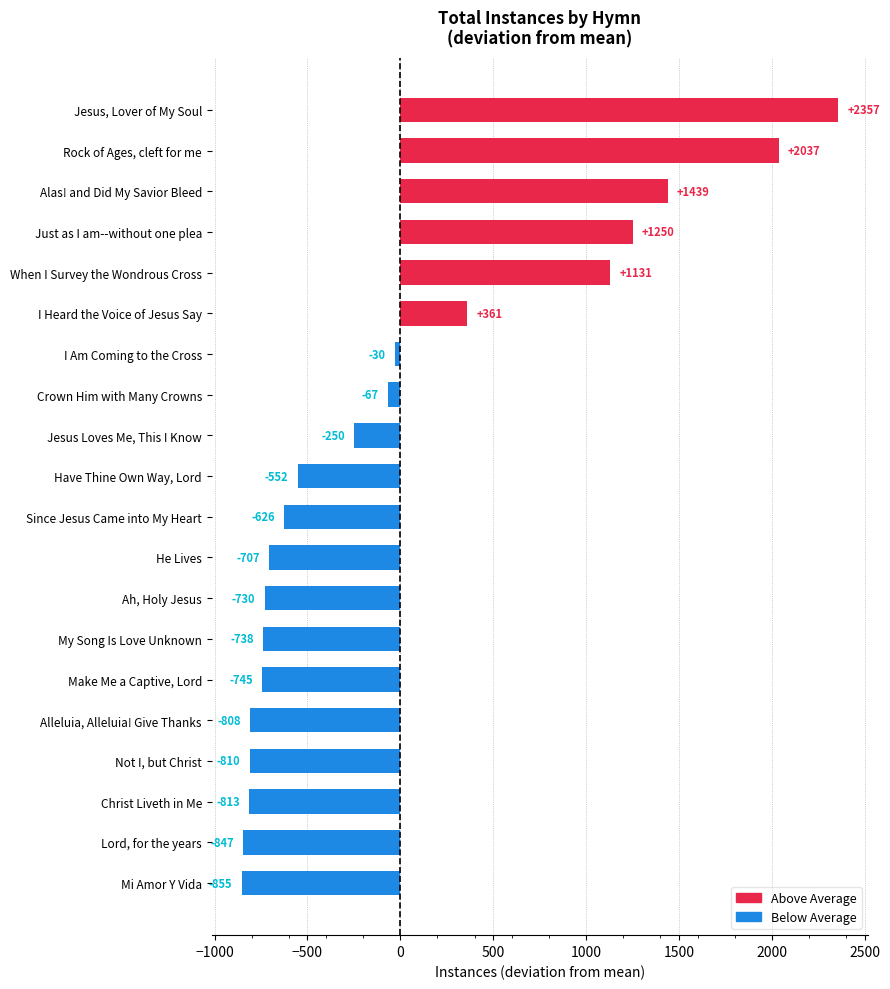

What is the difference between the maximum and minimum values?

3212.0